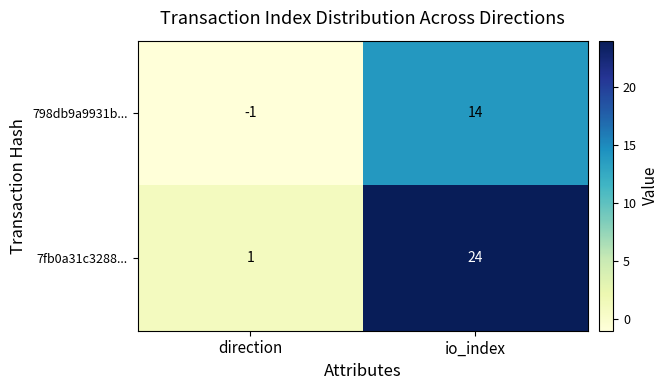

Count the number of categories in the chart.

2